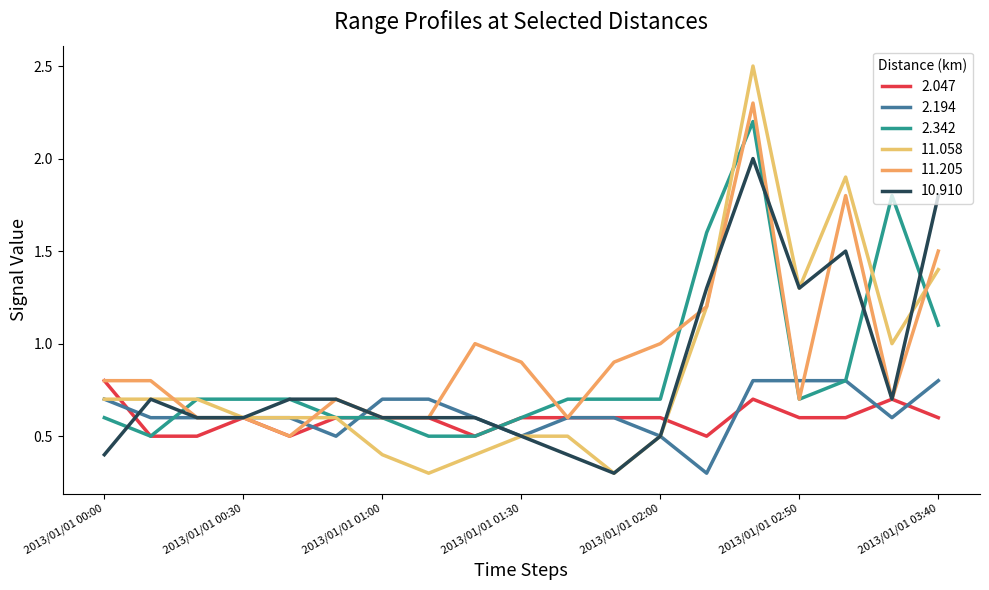

True or false: 10.910 has more than 2 points higher than both neighbors.

True